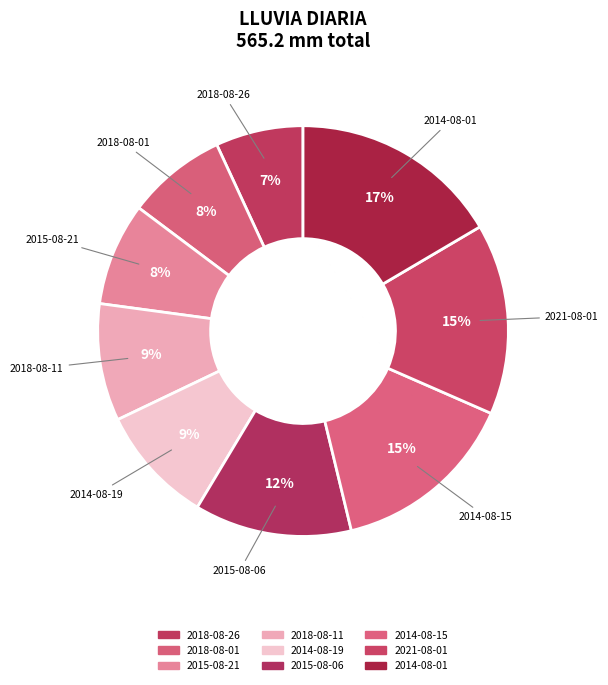

How many segments does this pie chart have?

9